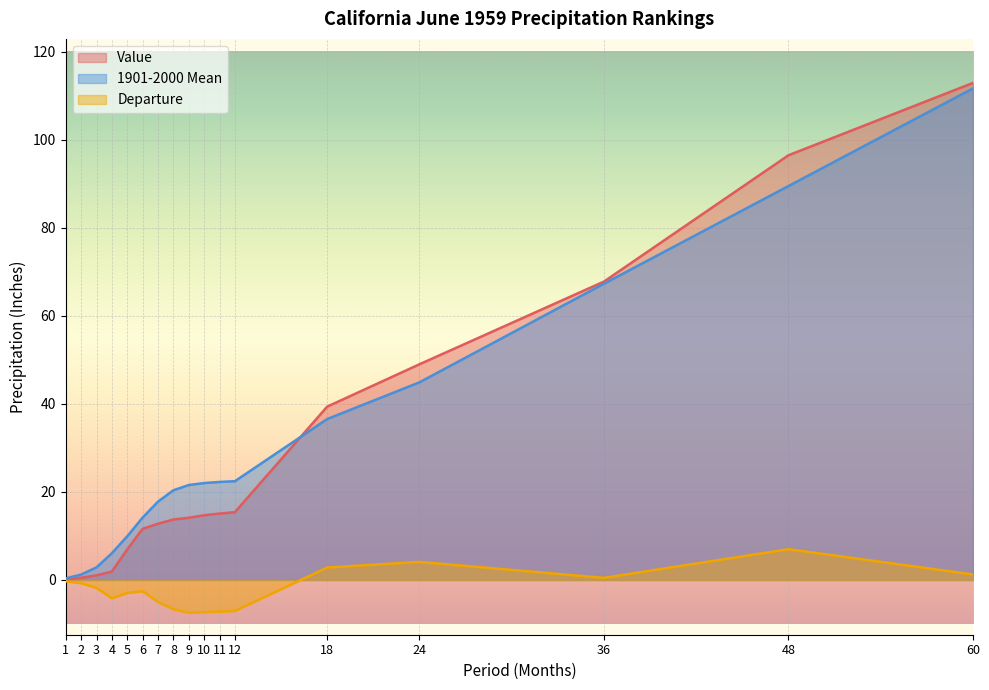

True or false: Departure and 1901-2000 Mean cross at least once.

False